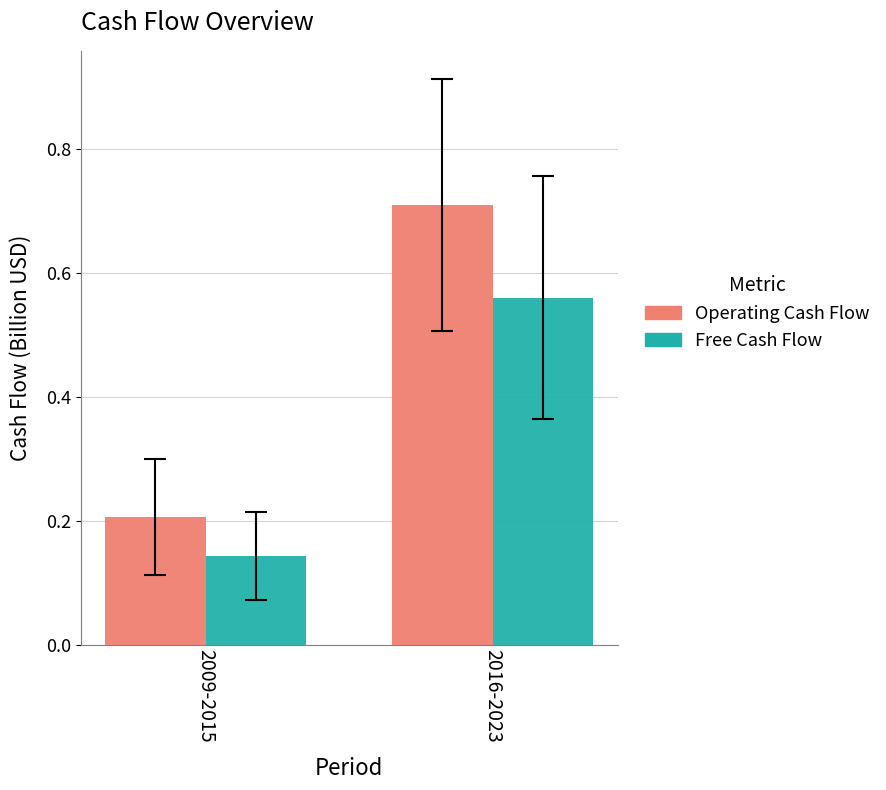

Which series has the largest total across all categories?

Operating Cash Flow